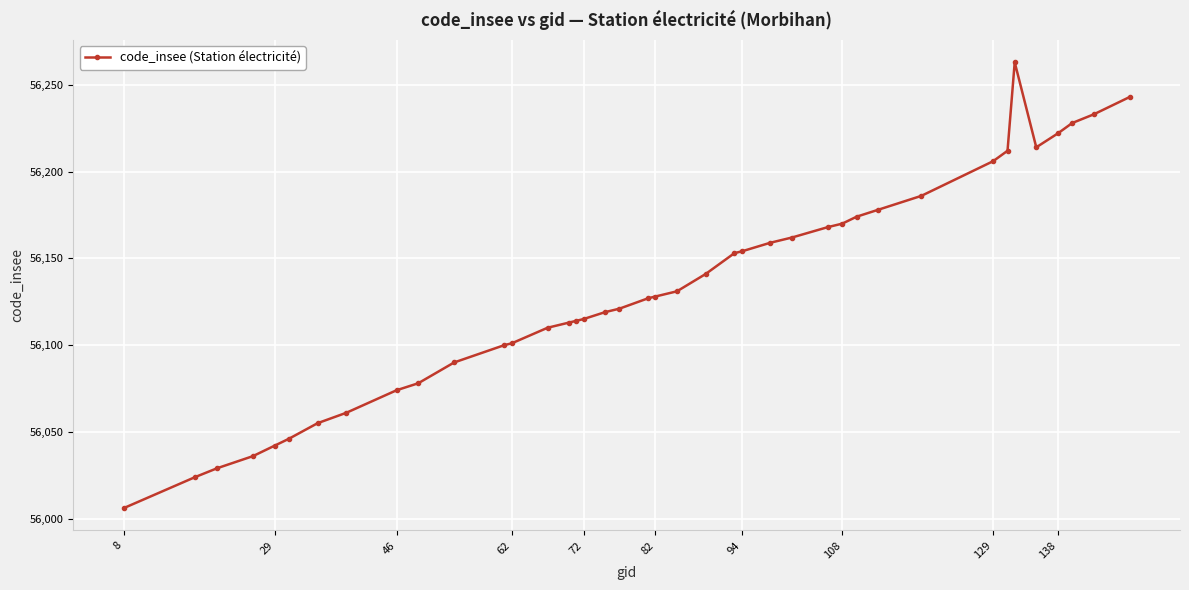

What is the average value?

56132